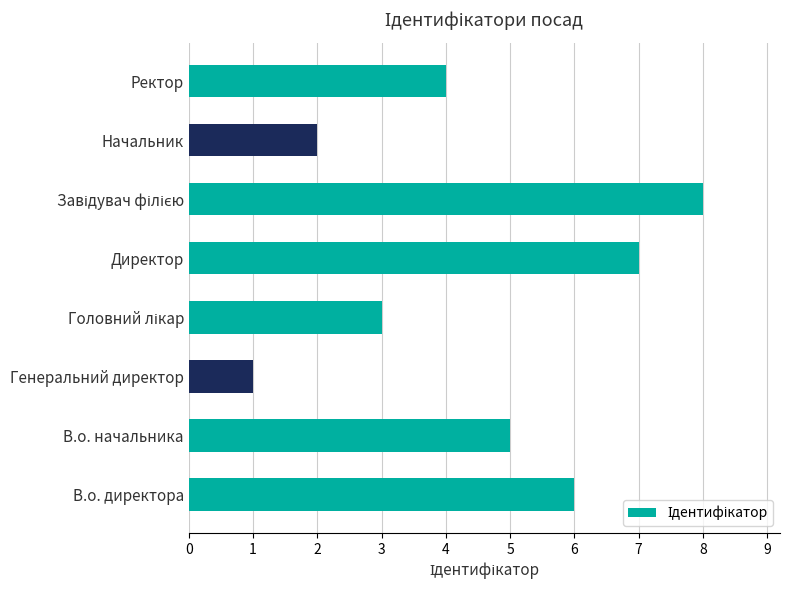

What is the value of the 6th bar from the left?

8